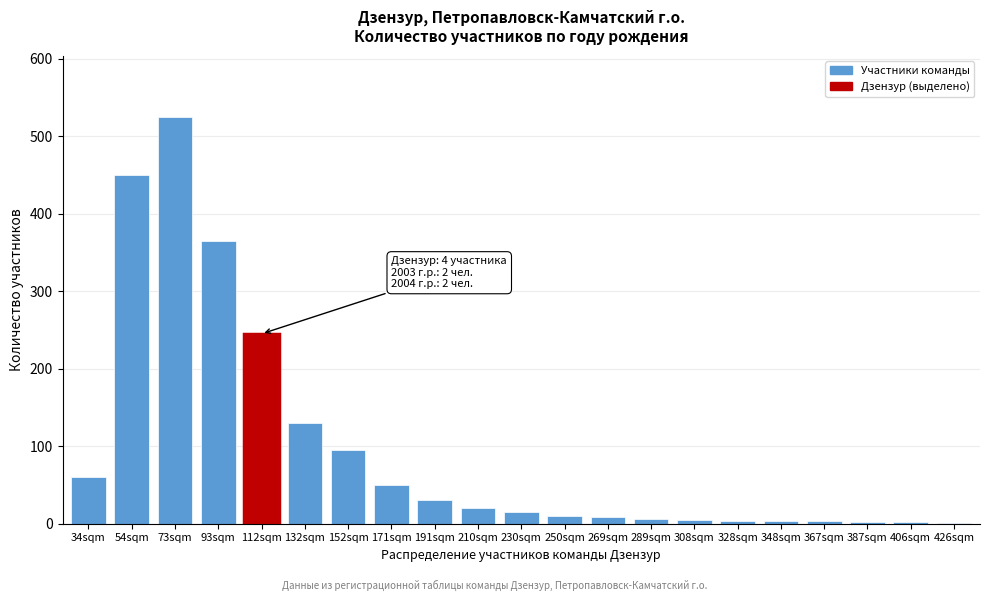

At which label is the value closest to 263?

112sqm